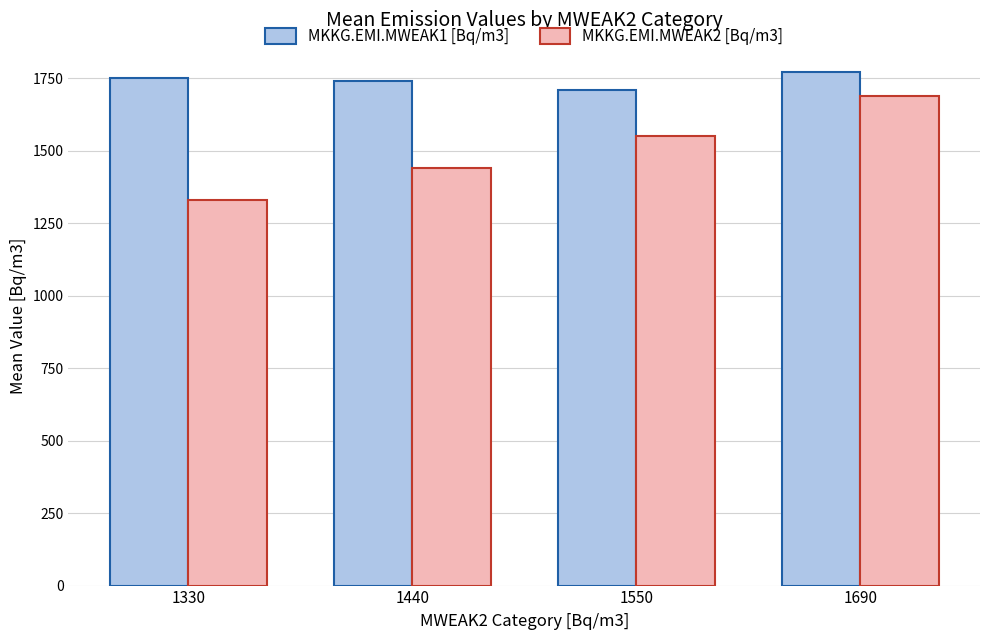

The MKKG.EMI.MWEAK1 [Bq/m3] series shows 1741.7 at 1440. True or false?

True